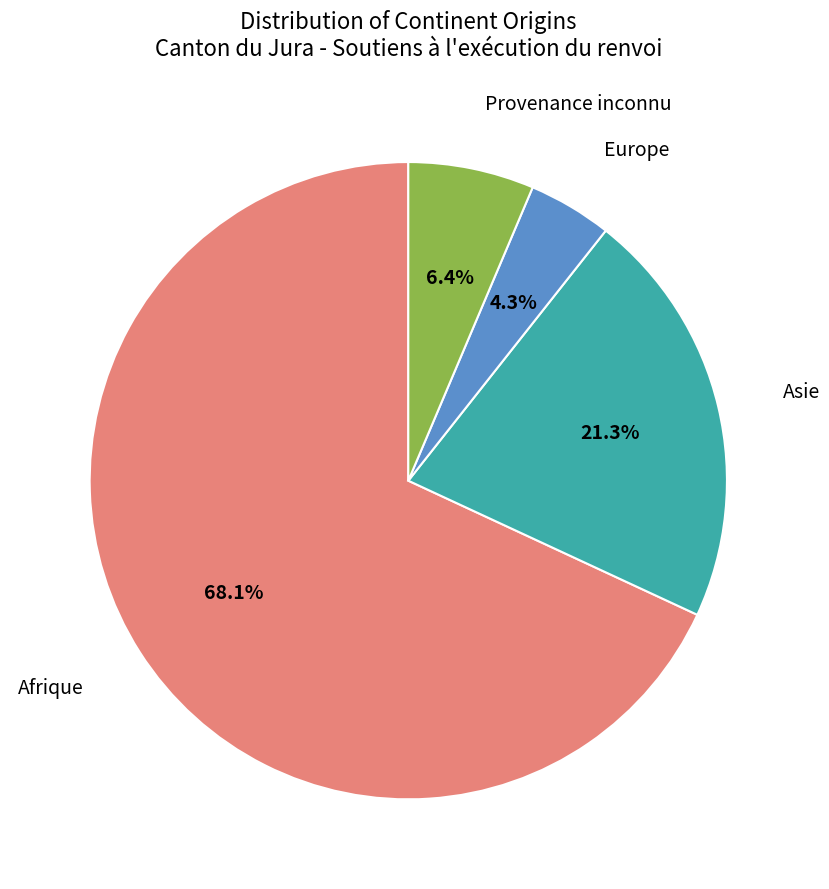

Is there any slice that represents more than half of the pie?

Yes